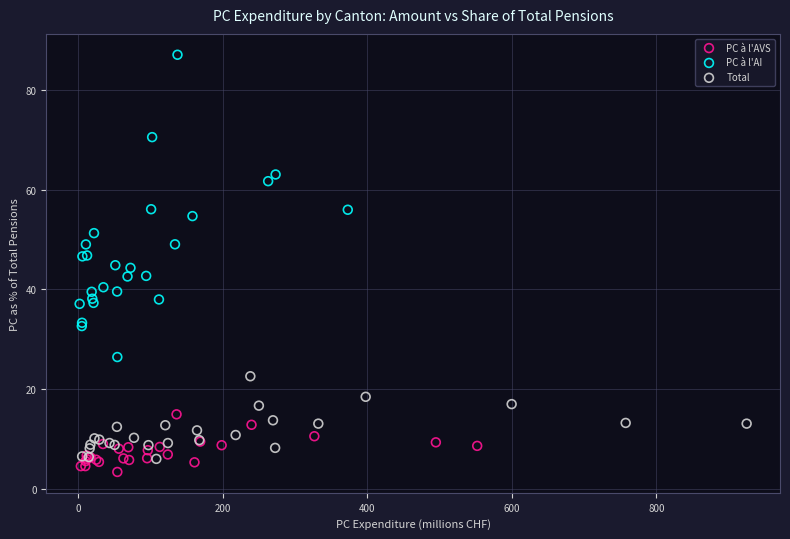

Which series has the widest spread of Y values?

PC à l'AI